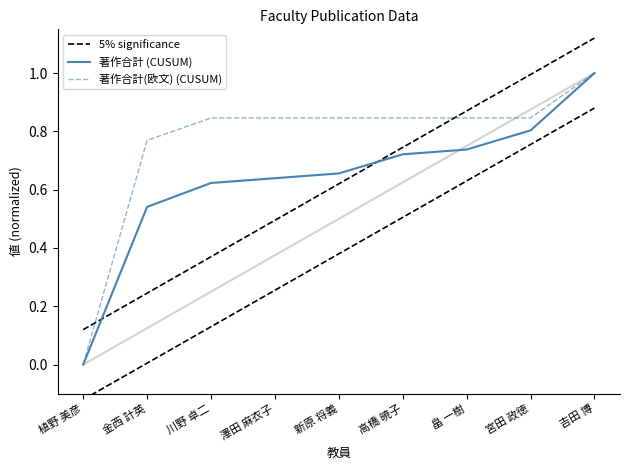

Reading right to left, list all the values displayed in this chart.

5% significance: 吉田 博=1.1	宮田 政徳=1.0	畠 一樹=0.9	高橋 暁子=0.7	新原 将義=0.6	澤田 麻衣子=0.5	川野 卓二=0.4	金西 計英=0.2	植野 美彦=0.1
著作合計 (CUSUM): 吉田 博=1.0	宮田 政徳=0.8	畠 一樹=0.7	高橋 暁子=0.7	新原 将義=0.7	澤田 麻衣子=0.6	川野 卓二=0.6	金西 計英=0.5	植野 美彦=0.0
著作合計(欧文) (CUSUM): 吉田 博=1.0	宮田 政徳=0.8	畠 一樹=0.8	高橋 暁子=0.8	新原 将義=0.8	澤田 麻衣子=0.8	川野 卓二=0.8	金西 計英=0.8	植野 美彦=0.0